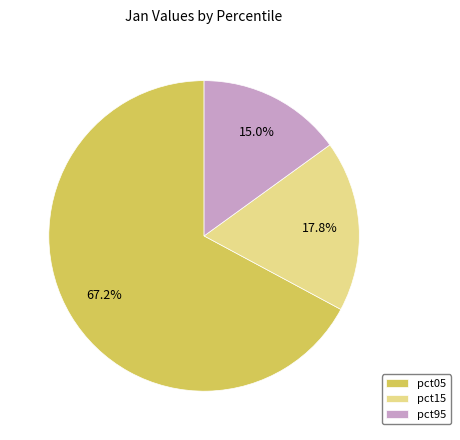

Does any single category account for the majority?

Yes